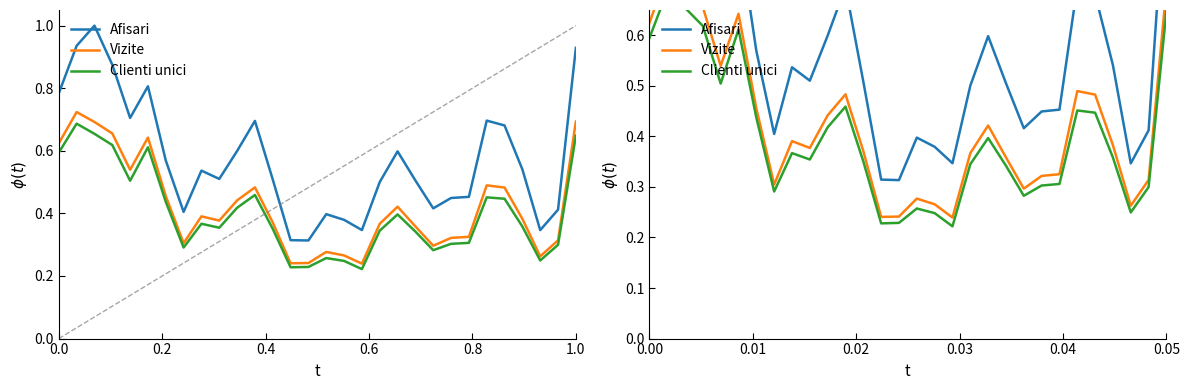

What is the average value of the Clienti unici series?

0.4